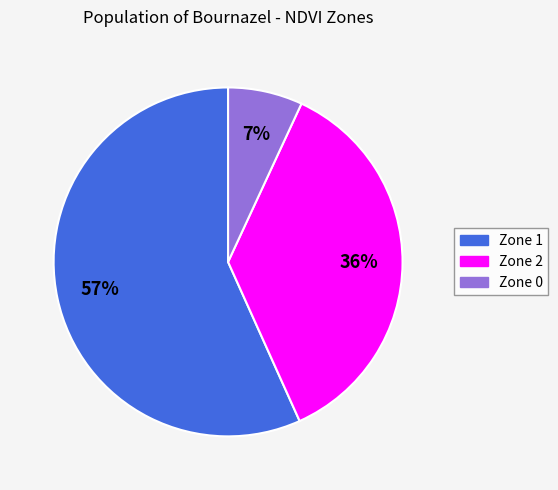

Is it true that Zone 1 is 57% of the pie?

True